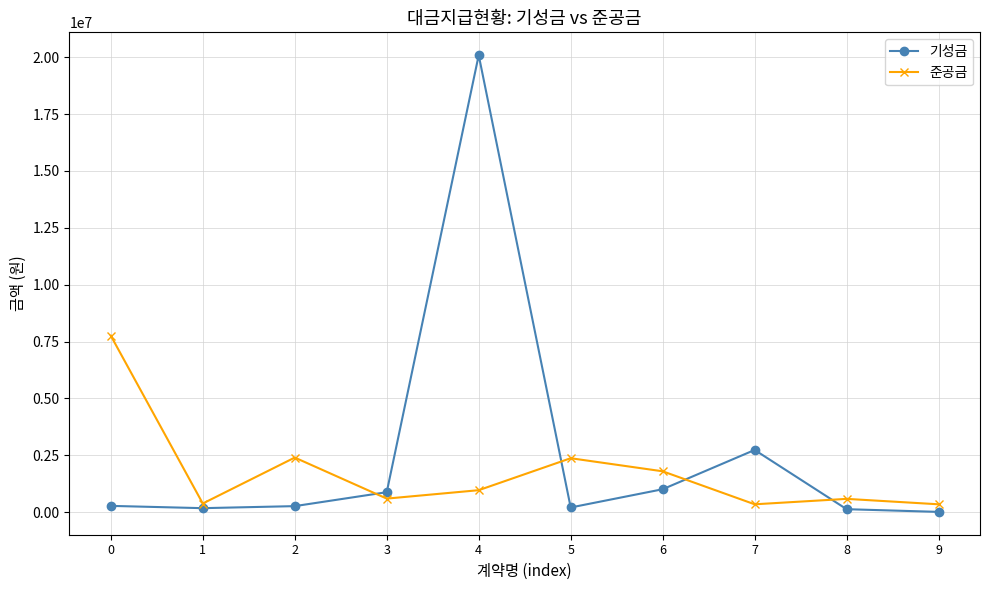

Which category has the highest value in the 기성금 series?

4